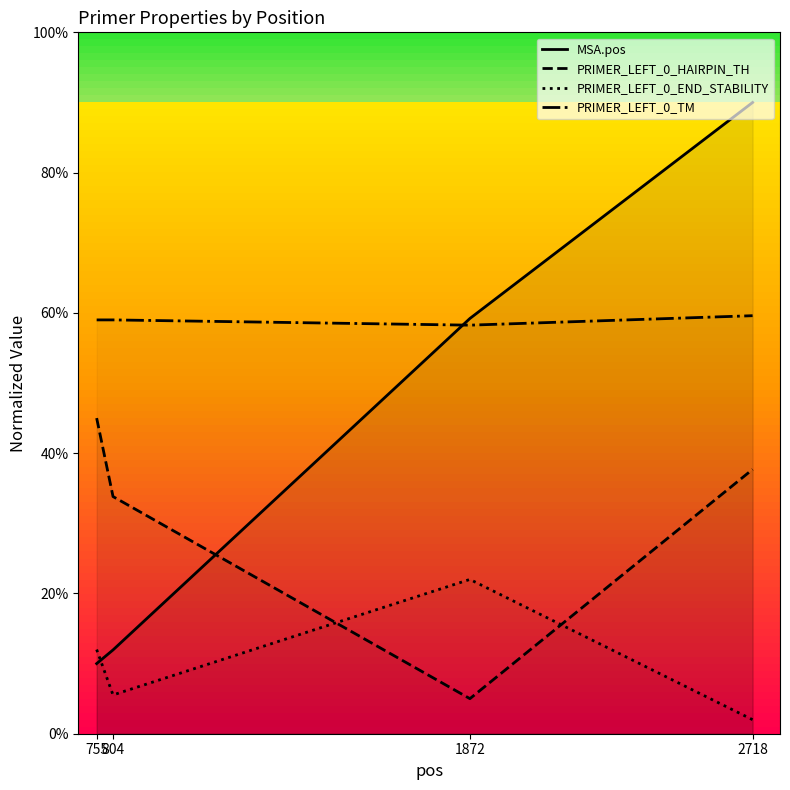

At how many categories does at least one series exceed 88?

1